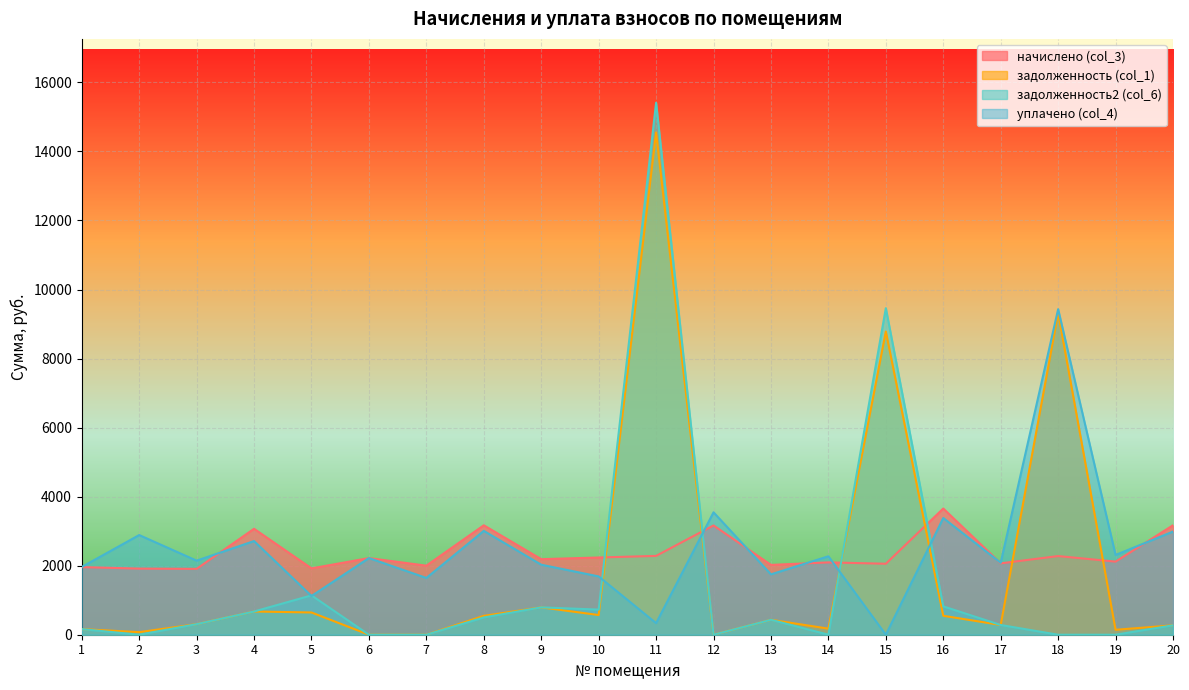

What are all the series names shown in the legend?

начислено (col_3), задолженность (col_1), задолженность2 (col_6), уплачено (col_4)